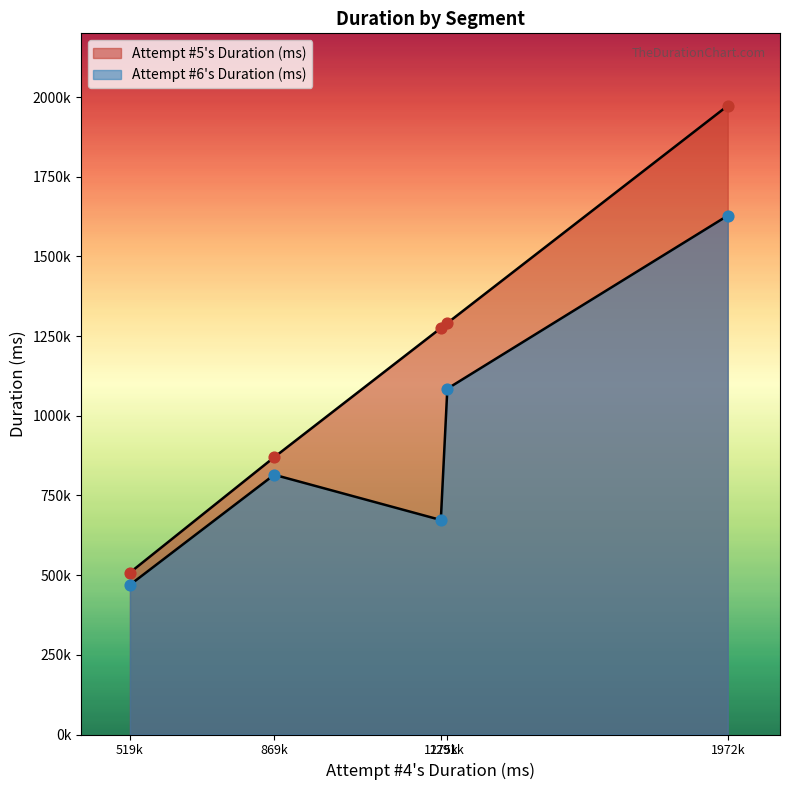

Which series has the largest total across all categories?

Attempt #5's Duration (ms)